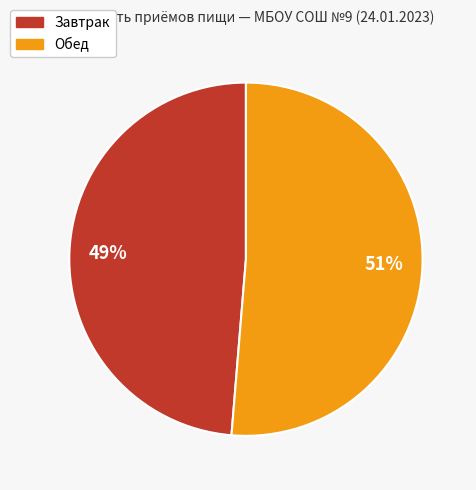

Is there a majority slice in this chart?

Yes